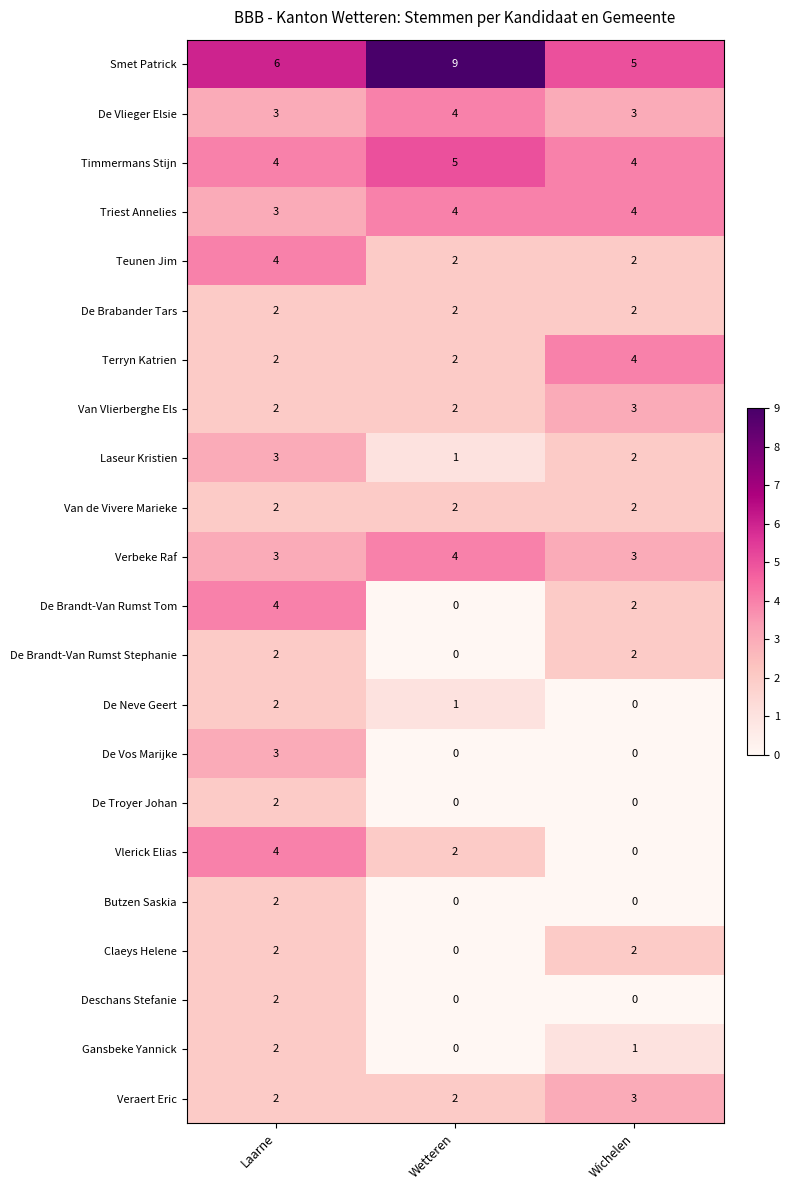

What is the minimum value for Verbeke Raf?

3